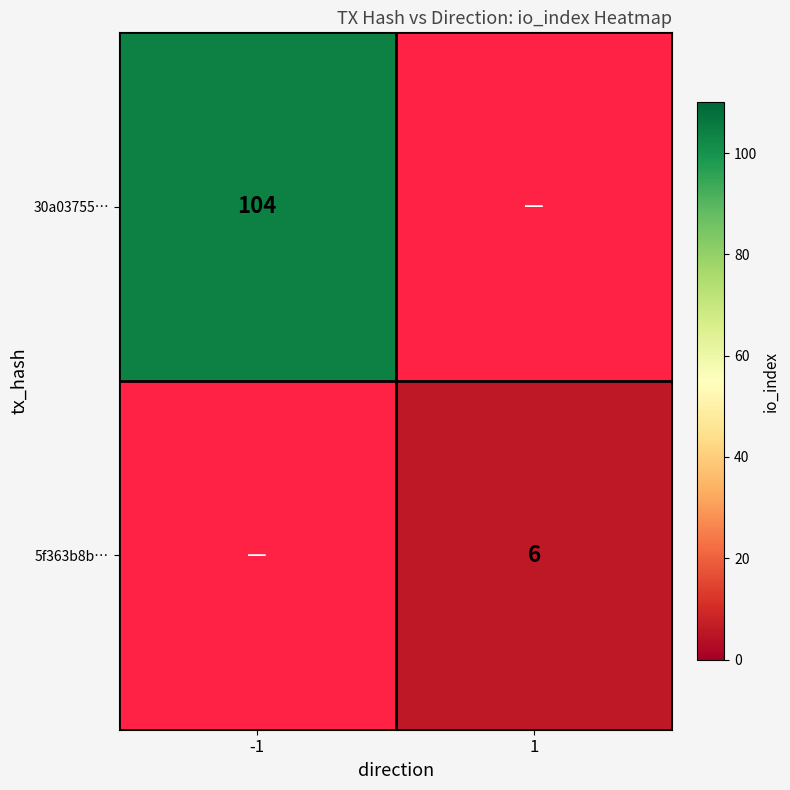

Is the value of 30a03755… at -1 greater than the value of 5f363b8b… at 1?

Yes